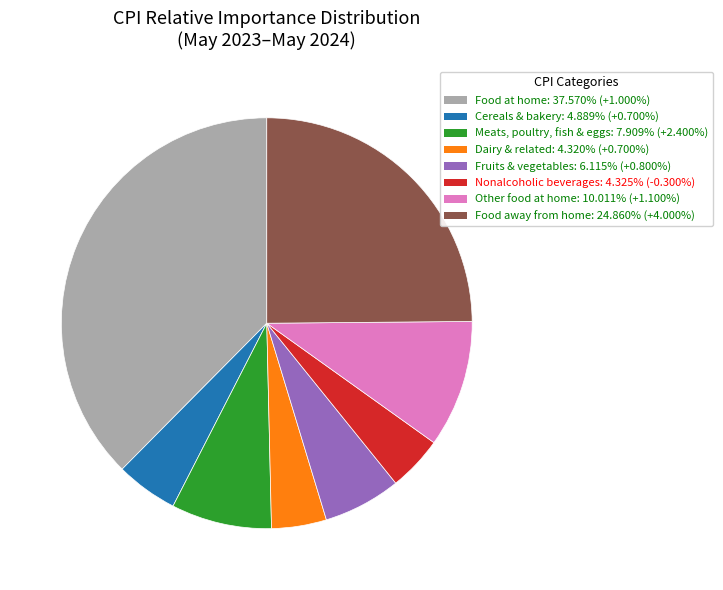

How many slices are in this pie chart?

8